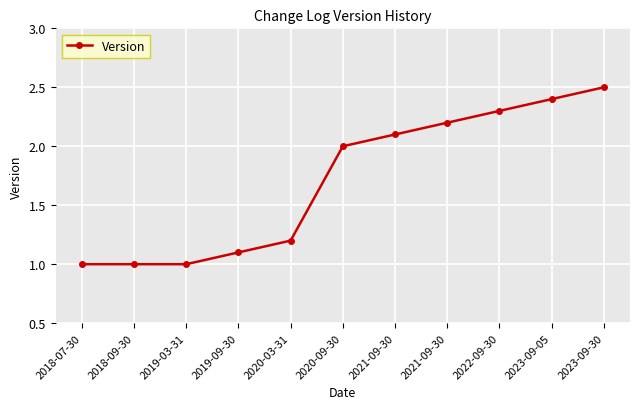

Rank the categories by value from highest to lowest.

2023-09-30, 2023-09-05, 2022-09-30, 2021-09-30, 2021-09-30, 2020-09-30, 2020-03-31, 2019-09-30, 2018-07-30, 2018-09-30, 2019-03-31